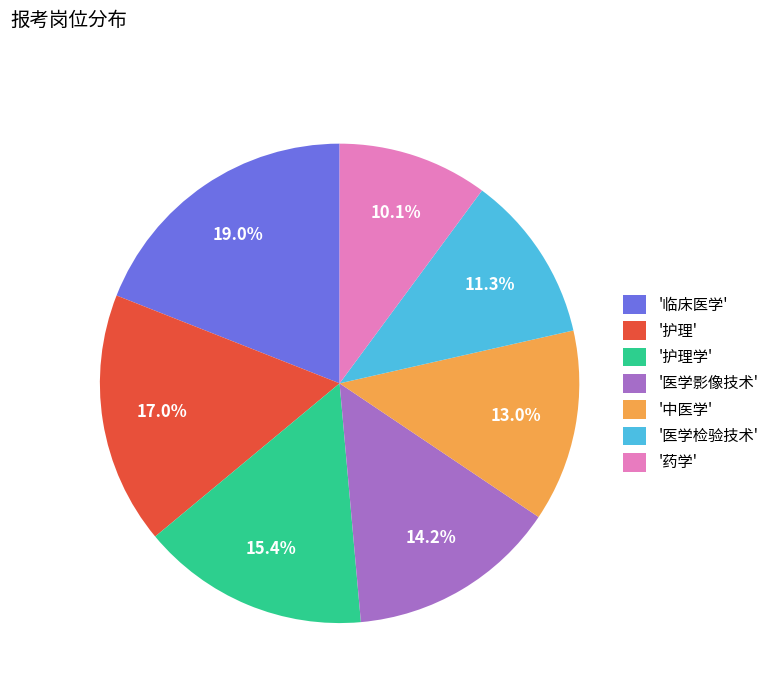

Which slice is the largest?

'临床医学'